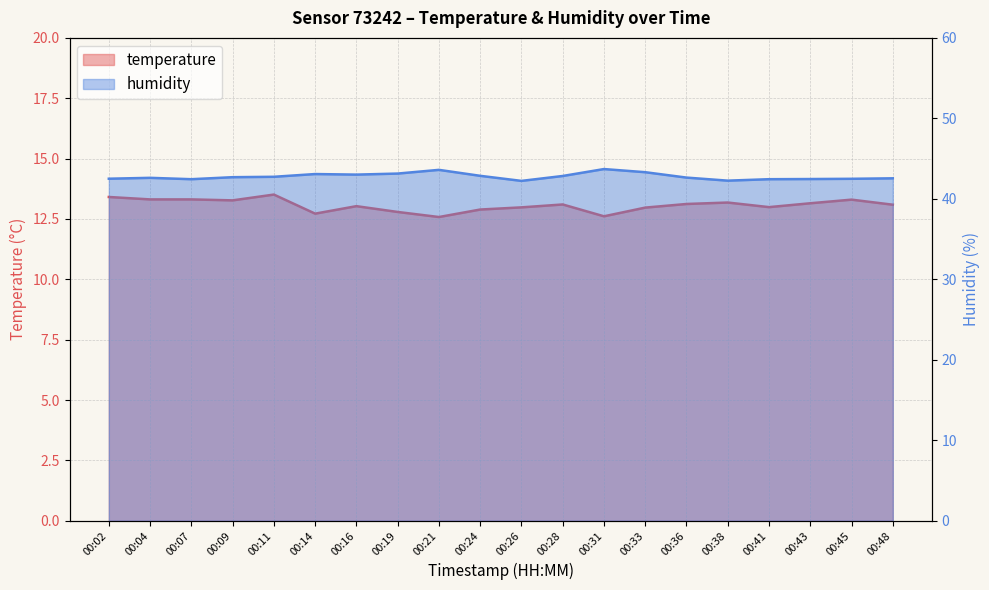

True or false: humidity and temperature cross at least once.

False